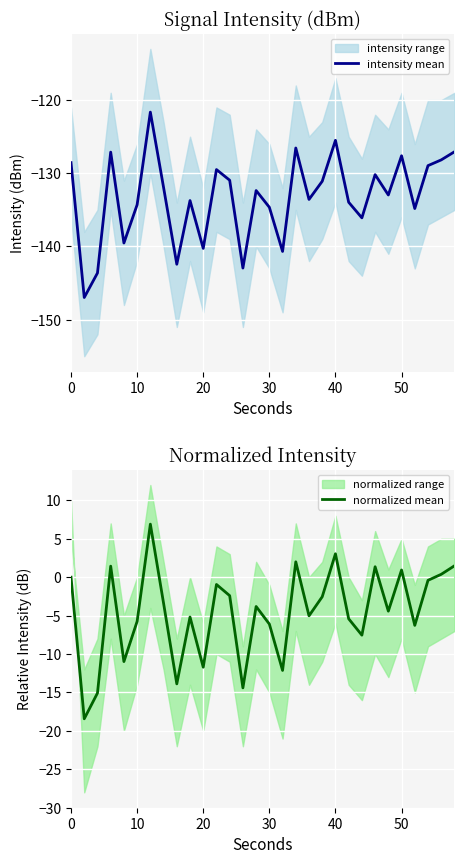

The normalized mean series shows 0.9 at 50. True or false?

True